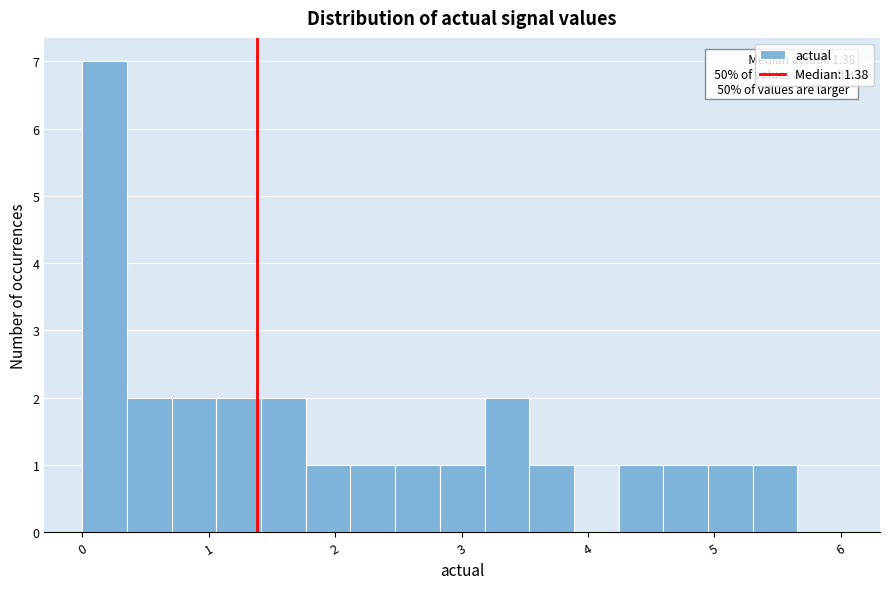

Around what value on the x-axis is the tallest bar? Give the approximate position of its centre, as read against the axis.

0.2